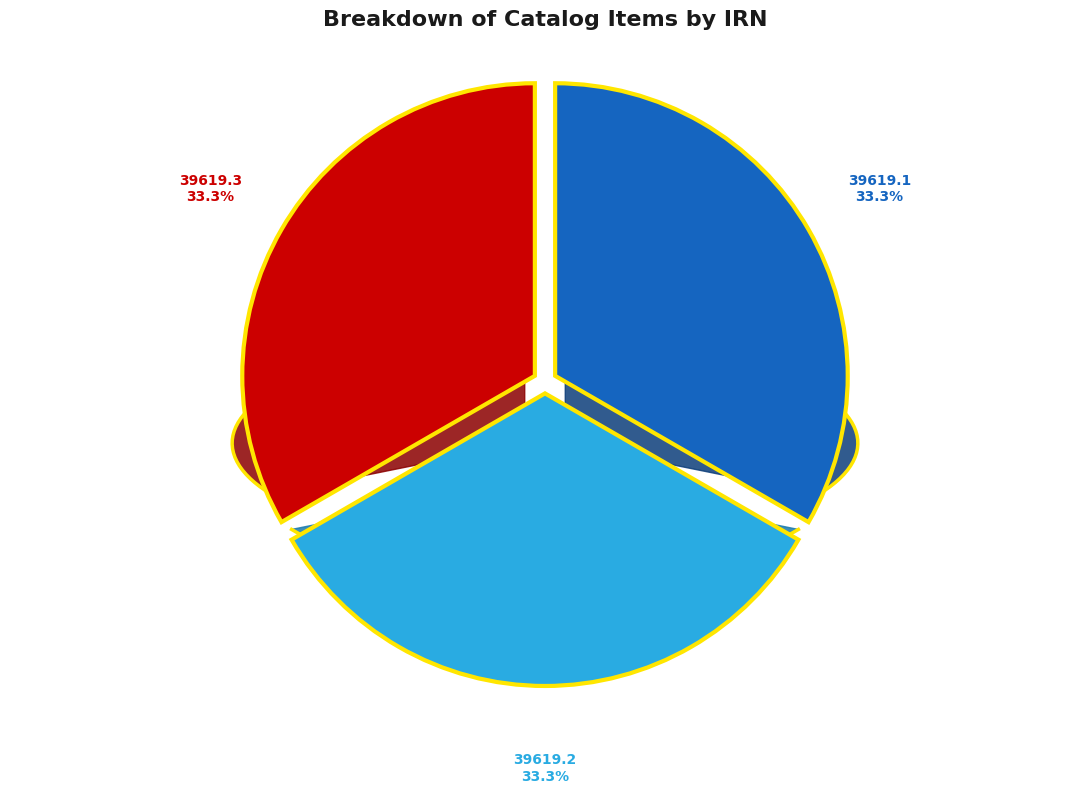

Is it true that 39619.3 (fb74a177) is 33% of the pie?

True